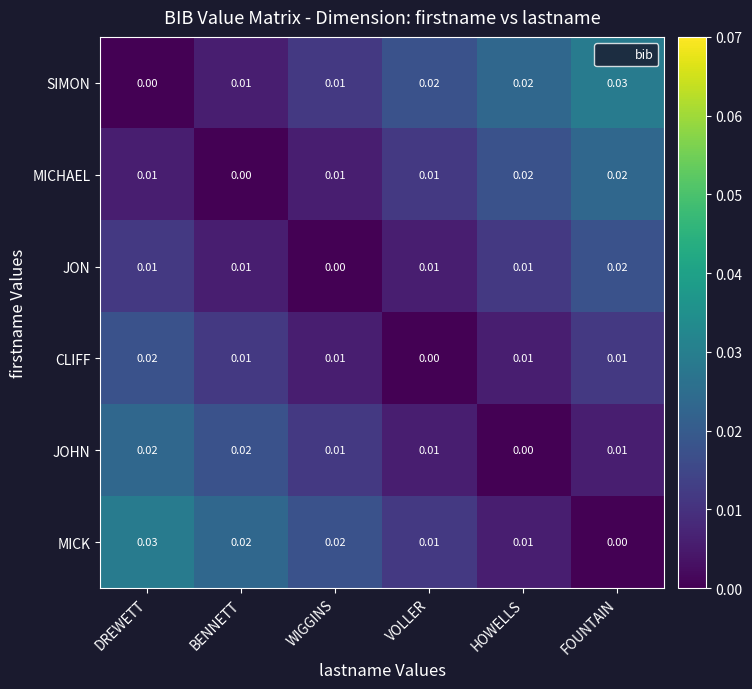

What is the total value across all series at WIGGINS?

0.1